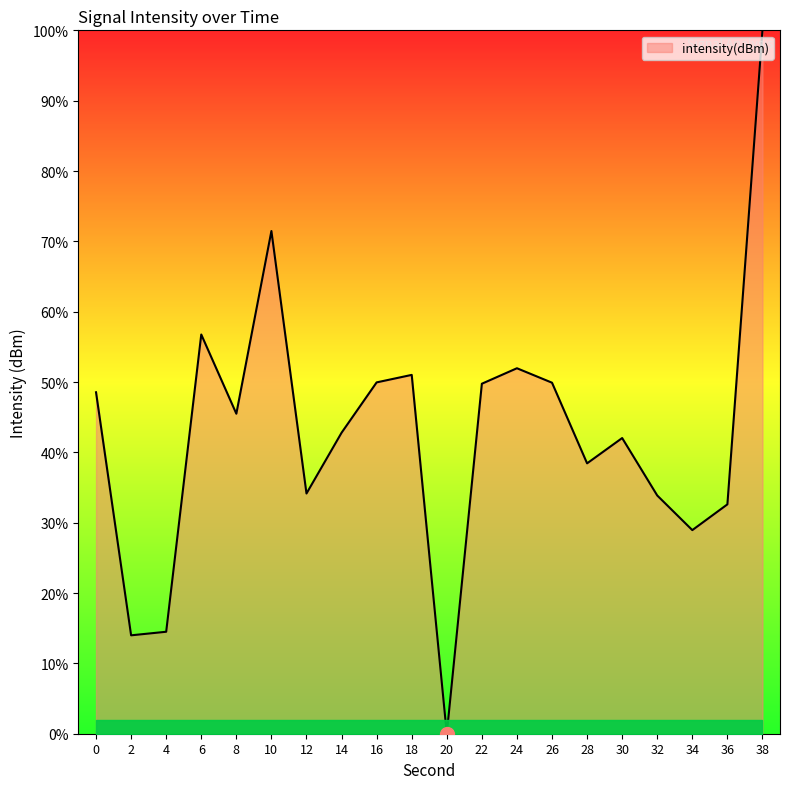

Which label corresponds to the smallest value in the chart?

20